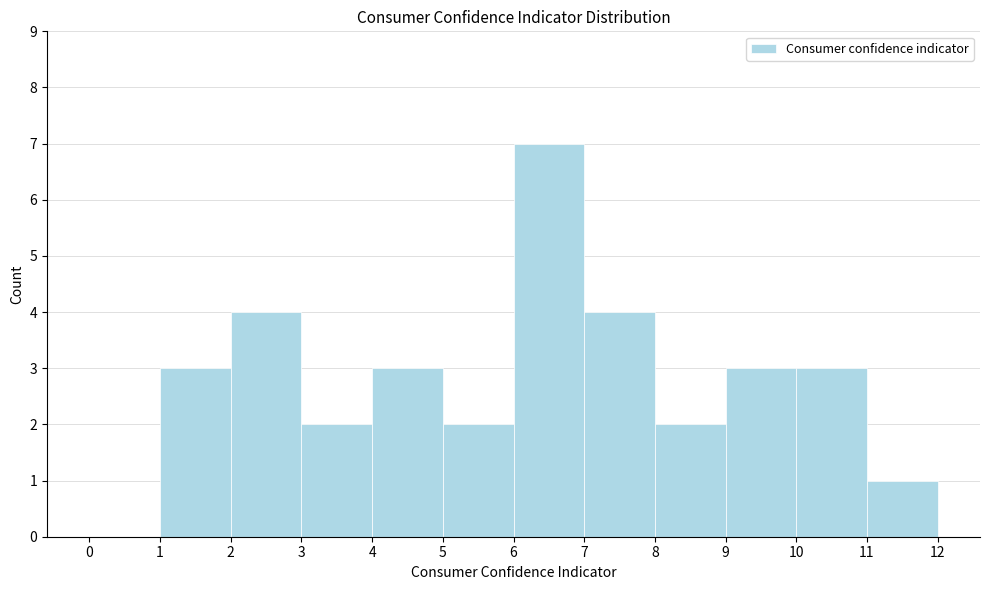

How tall is the bar that spans 1 to 2 on the x-axis? The values are not printed on the chart, so give them approximately, as read against the axis.

3